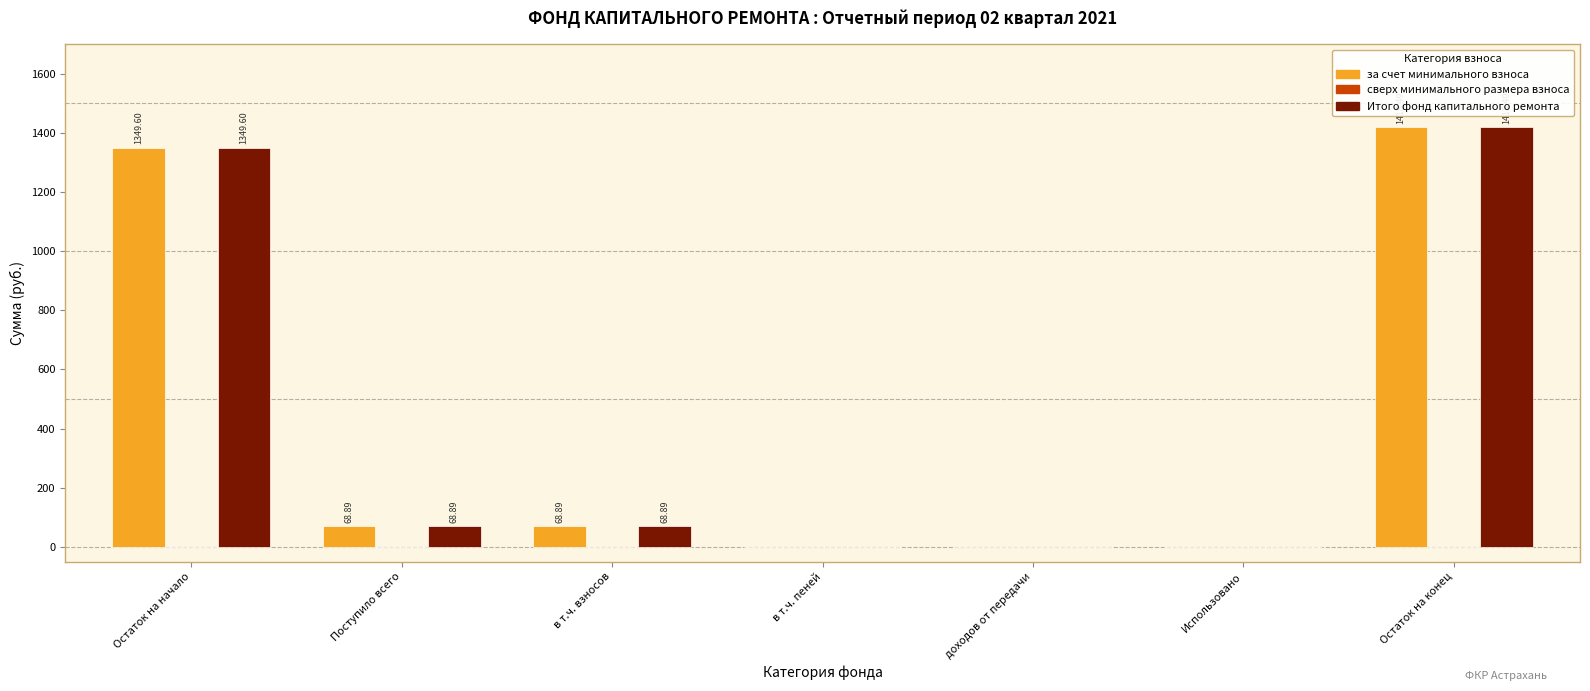

The за счет минимального взноса series shows 2002.8 at Остаток на начало. True or false?

False